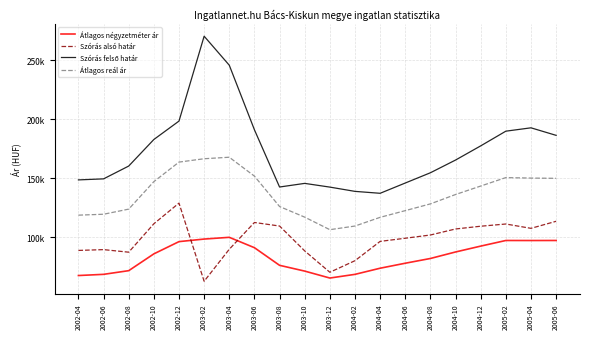

Which category has the lowest value in the Átlagos négyzetméter ár series?

2003-12